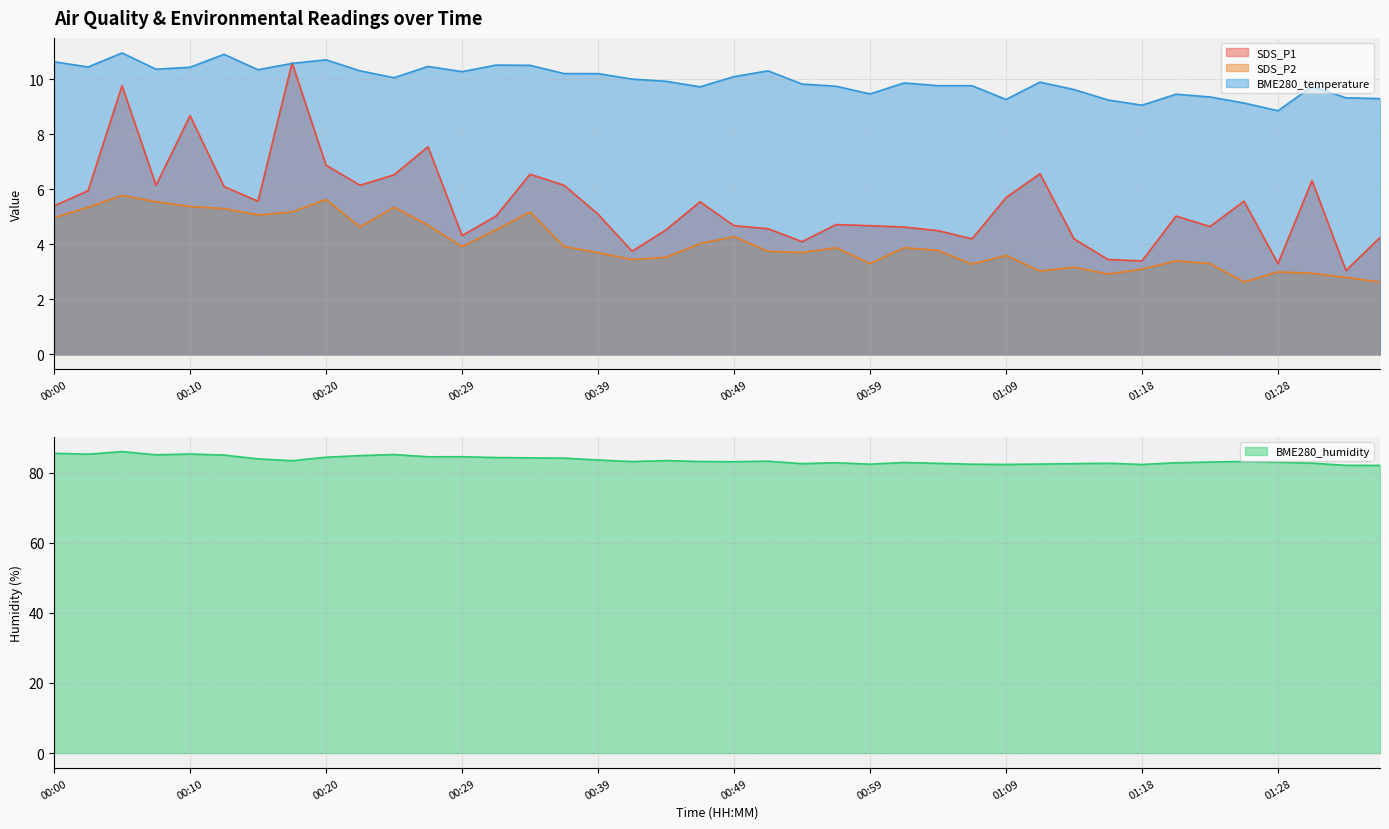

List the series in order of their peak value, lowest first.

SDS_P2, SDS_P1, BME280_temperature, BME280_humidity